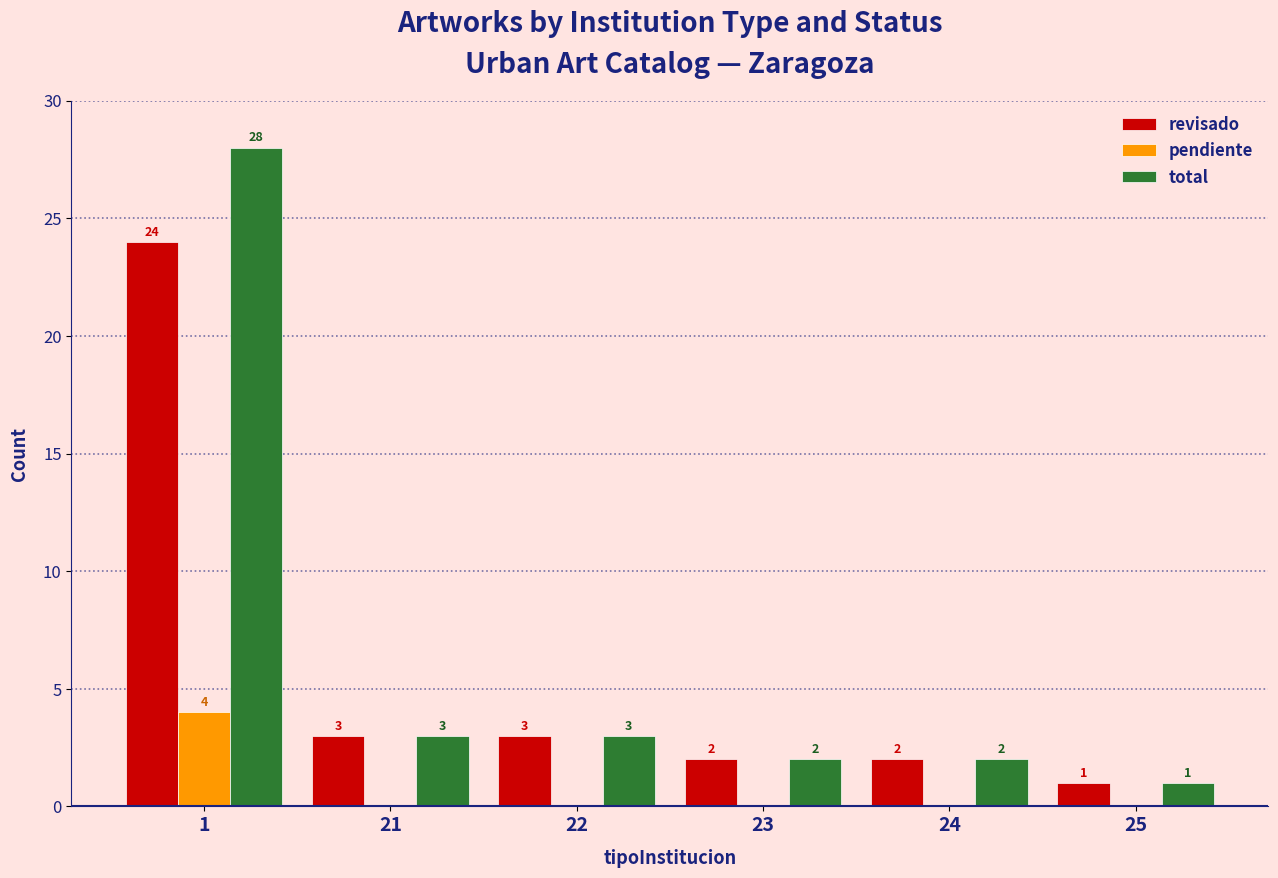

Which series changed the most between 1 and 24?

total